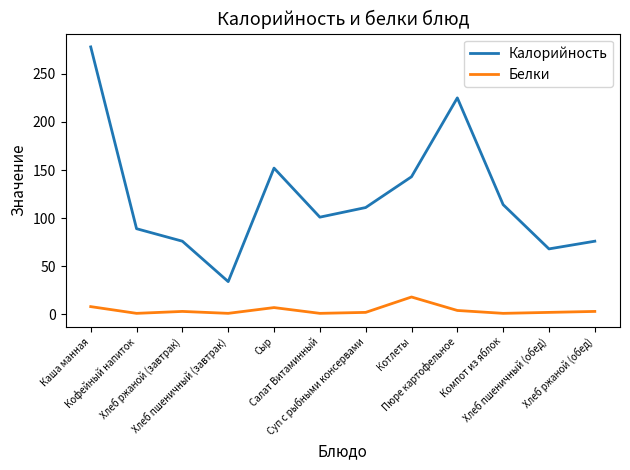

What is the difference between the maximum and minimum values in the Калорийность series?

244